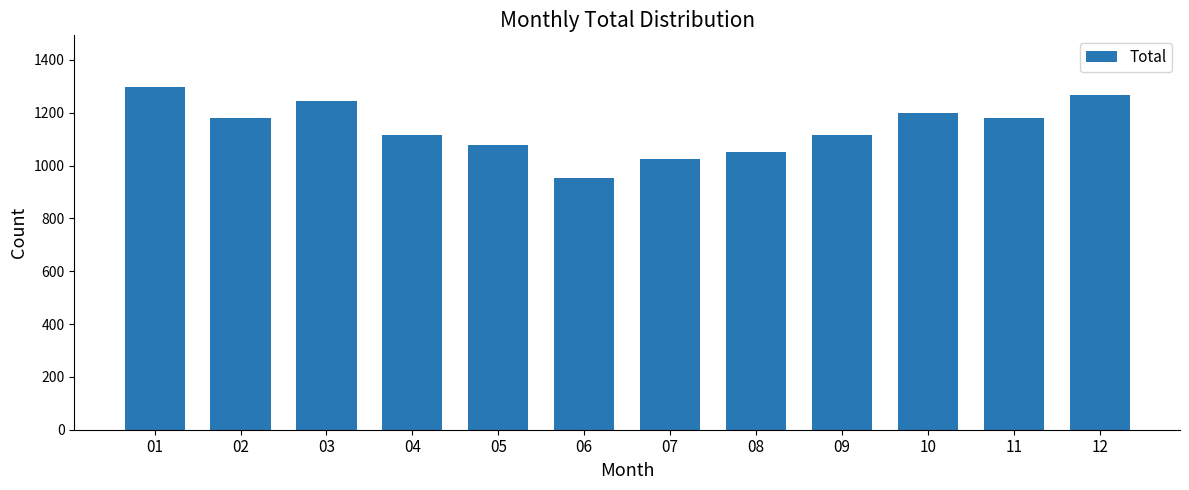

Which has a higher value, 07 or 12?

12